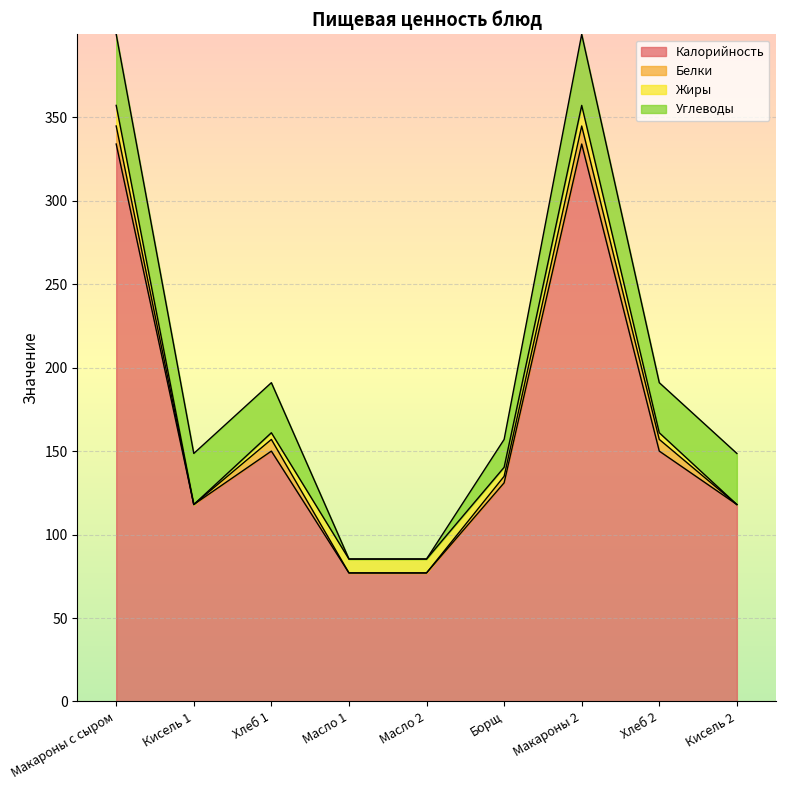

What is the difference between the second highest and second lowest values in the Жиры series?

12.3